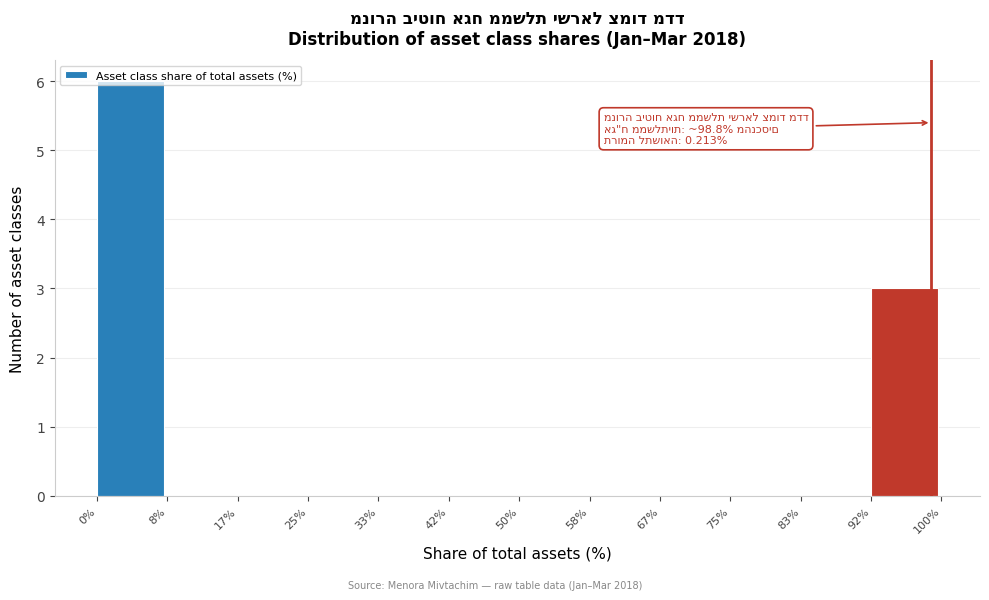

Over which range of the x-axis is the bar tallest?

0% to 8%